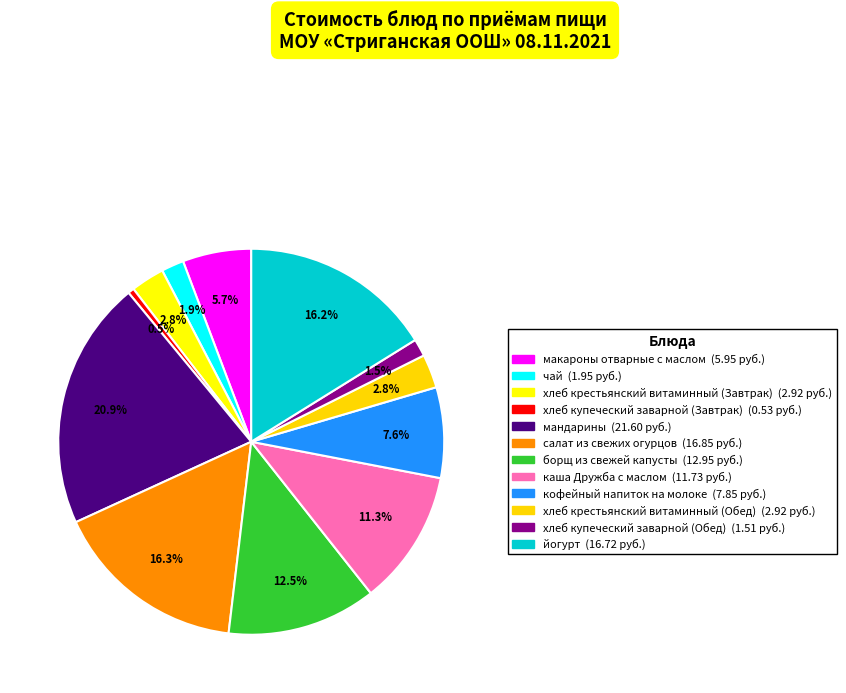

What portion of the pie excludes каша Дружба с маслом?

88.7%